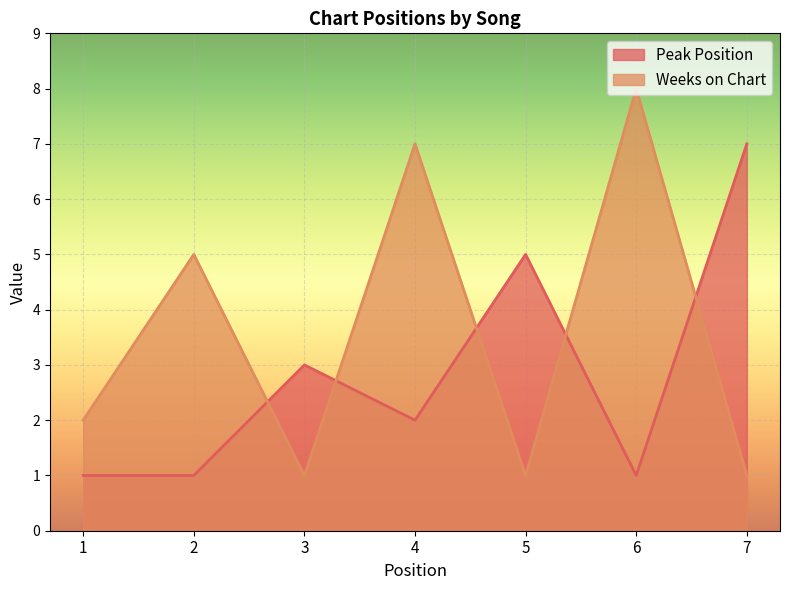

At which label does Weeks on Chart first exceed 2?

2